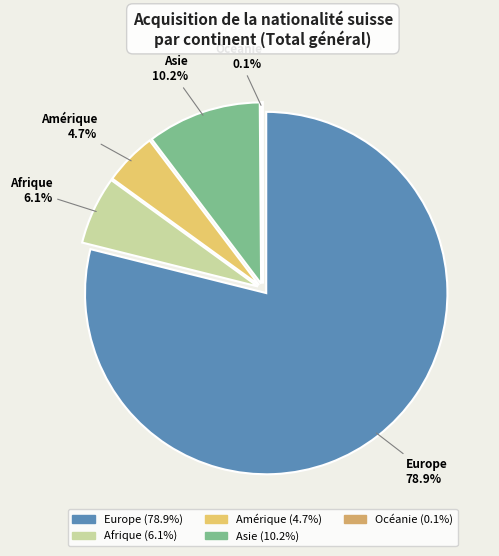

To the nearest percent, what is the difference between the largest and smallest slice percentages?

79%